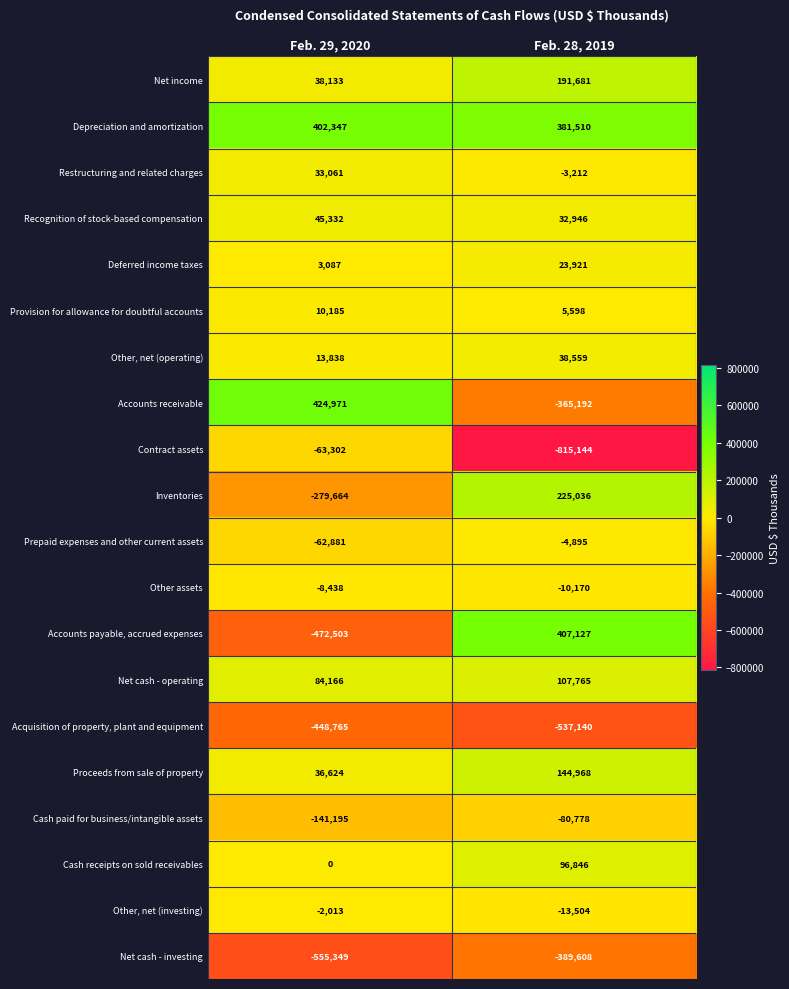

Is the value of Other, net (operating) at Feb. 29, 2020 greater than the value of Accounts receivable at Feb. 29, 2020?

No